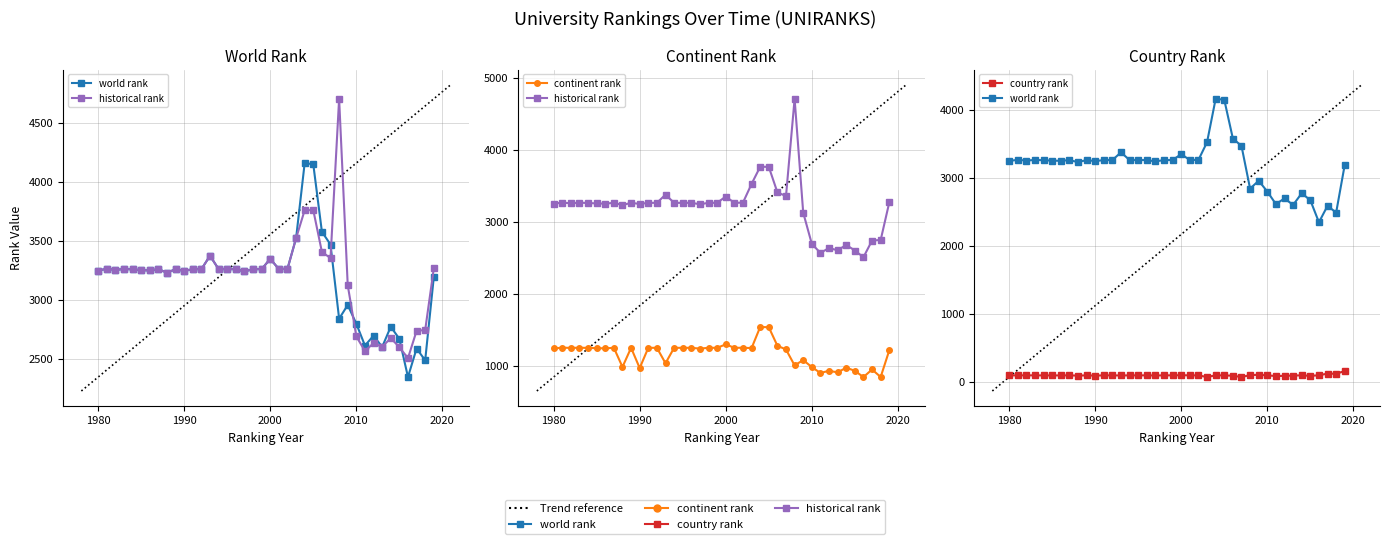

True or false: continent rank has a value of 471 at 1980.

False